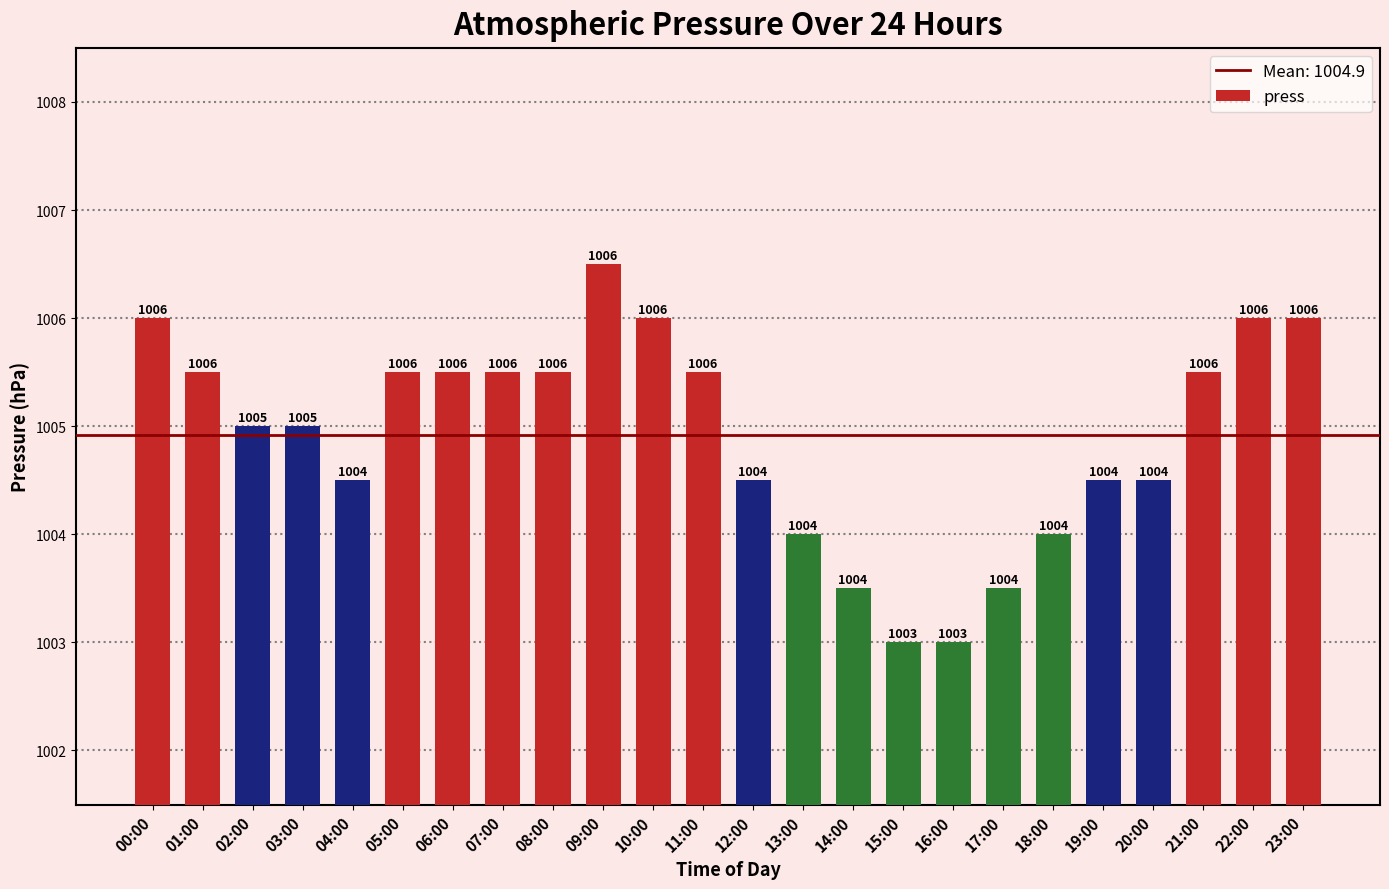

Between 10:00 and 18:00, which is larger?

10:00